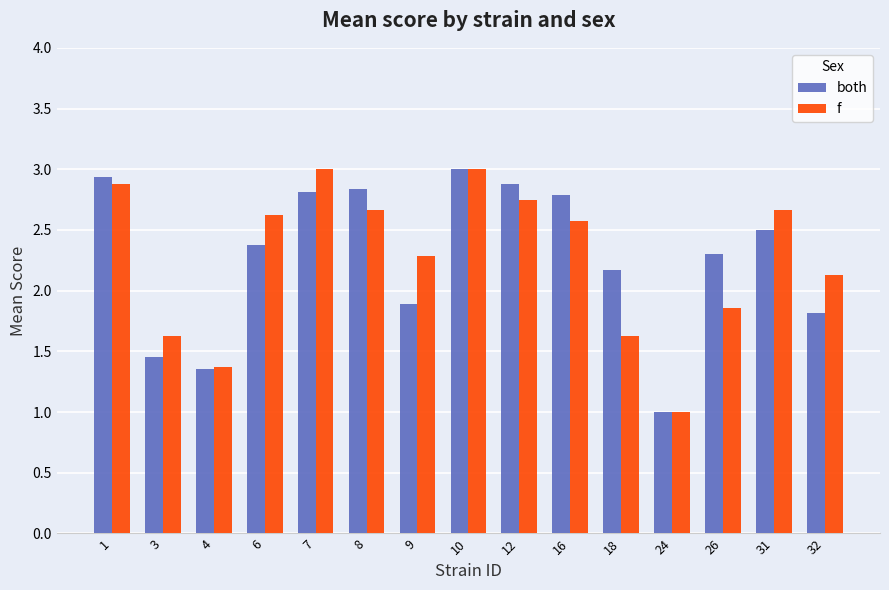

Is it true that both equals 4.5 at 10?

False